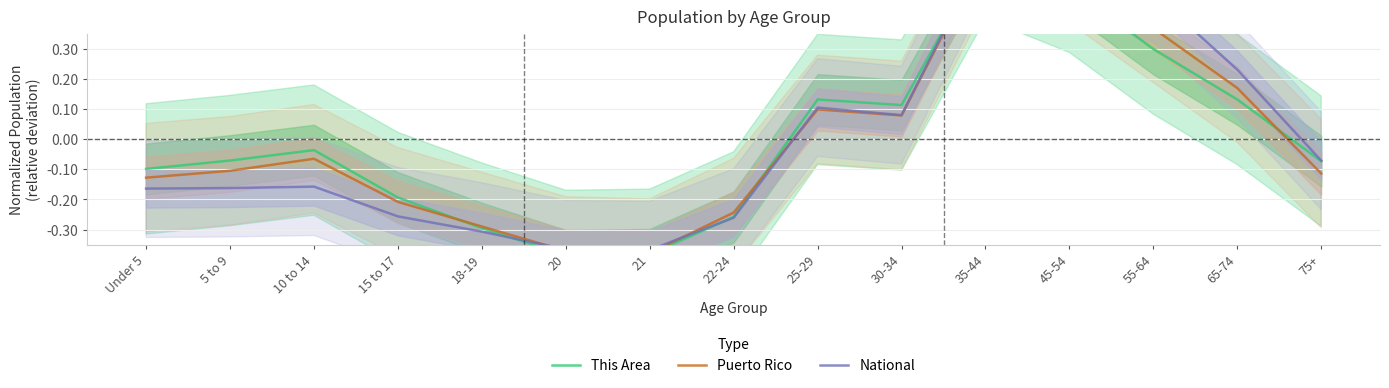

How many intersections are there between Puerto Rico and National?

3